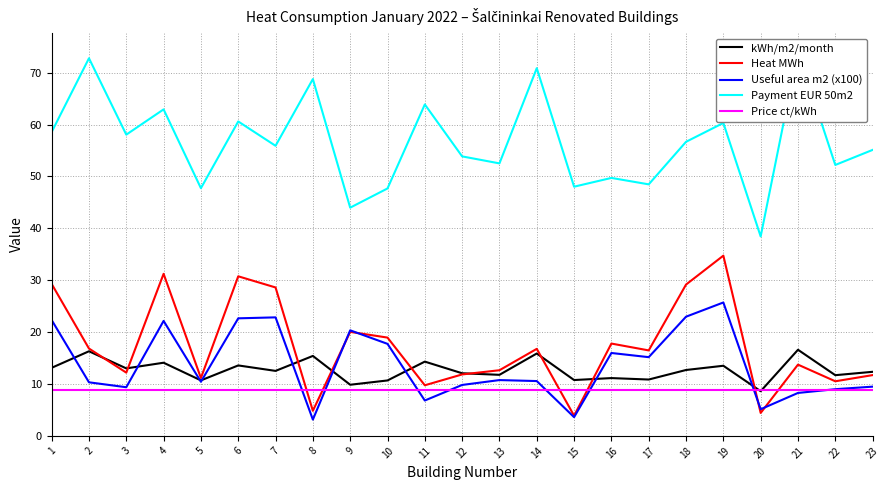

What is the highest value of the Price ct/kWh series?

8.9